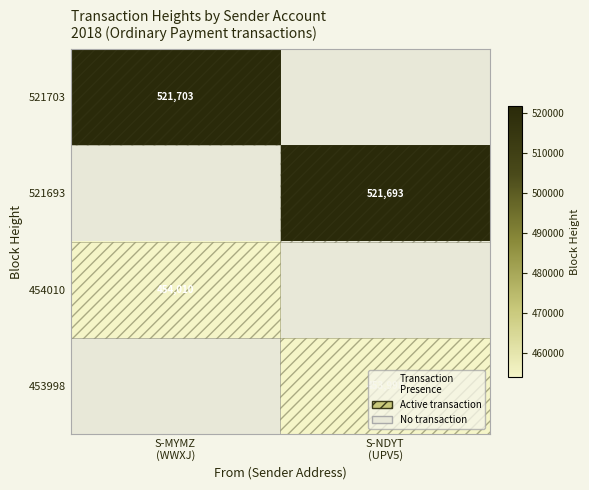

Is it true that 521703 equals 521703.0 at S-MYMZ (WWXJ)?

True